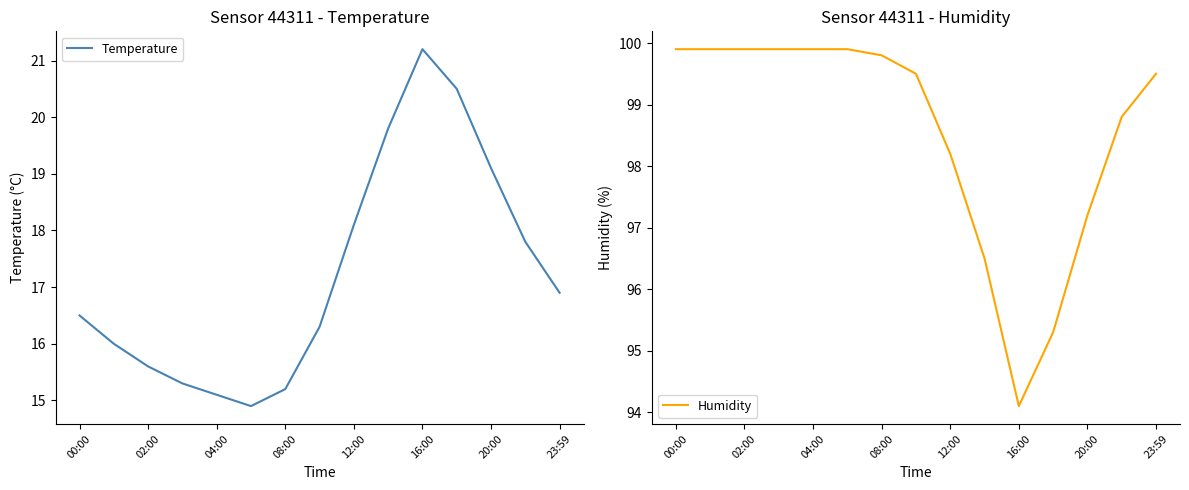

Rank the series by their average value, from lowest to highest.

Temperature, Humidity